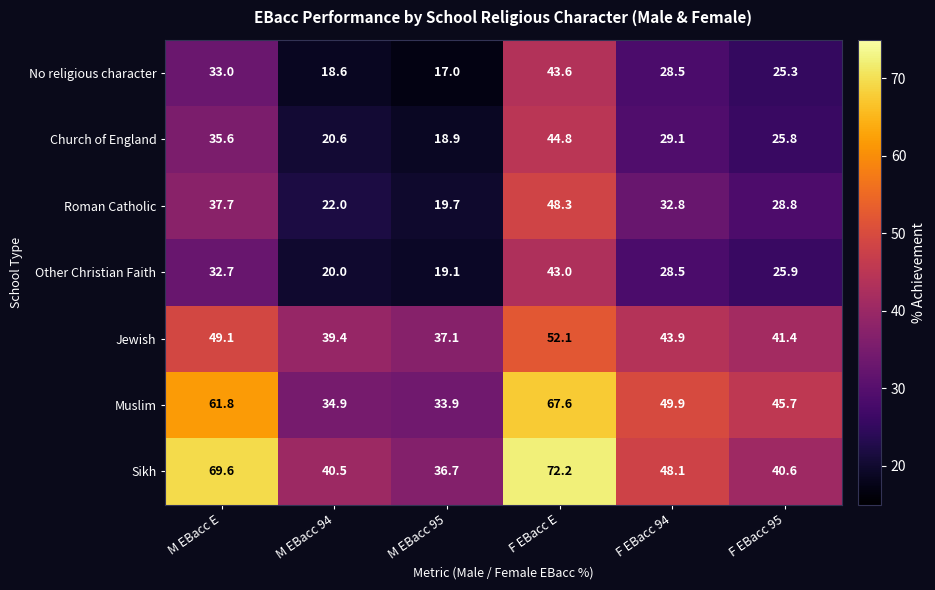

The value of Muslim at F EBacc E is 67.6. True or false?

True